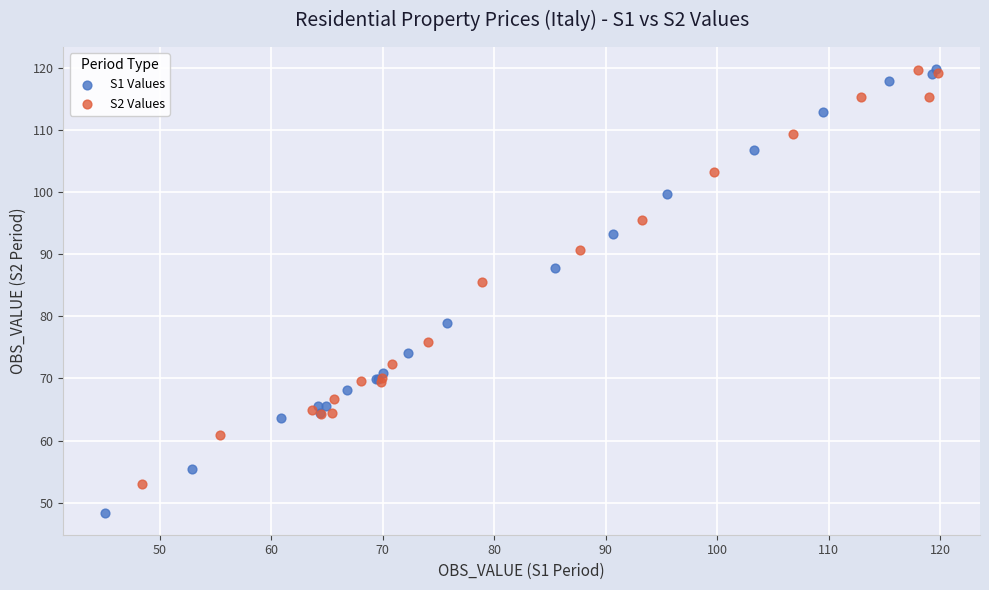

Which series has the widest spread of Y values?

S1 Values